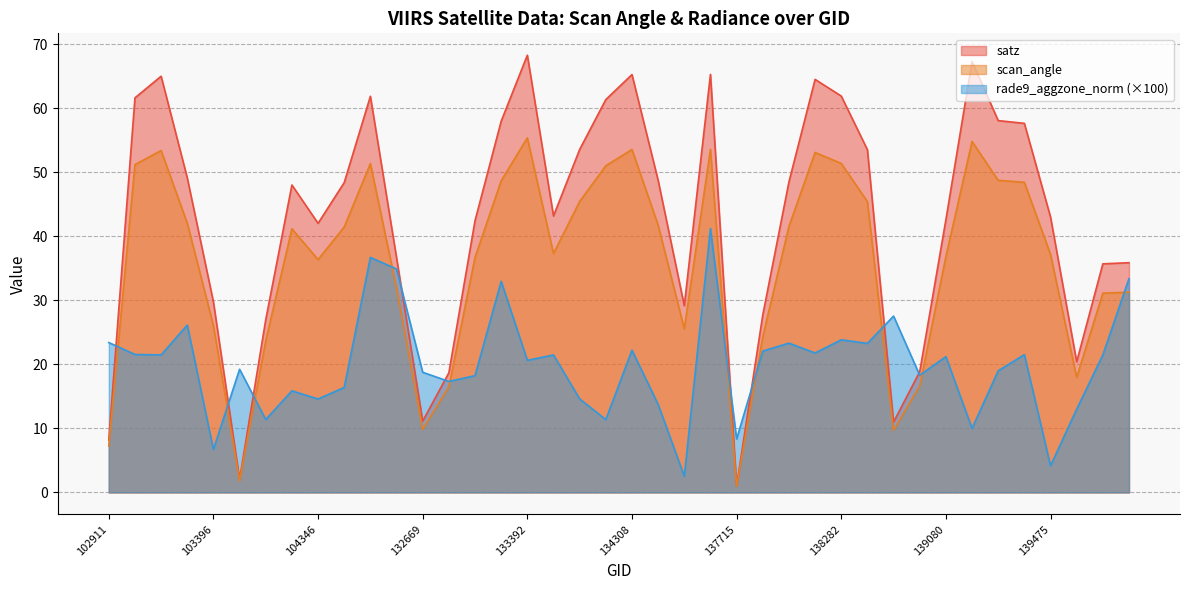

Between 103270 and 104346, which series saw the biggest shift?

satz